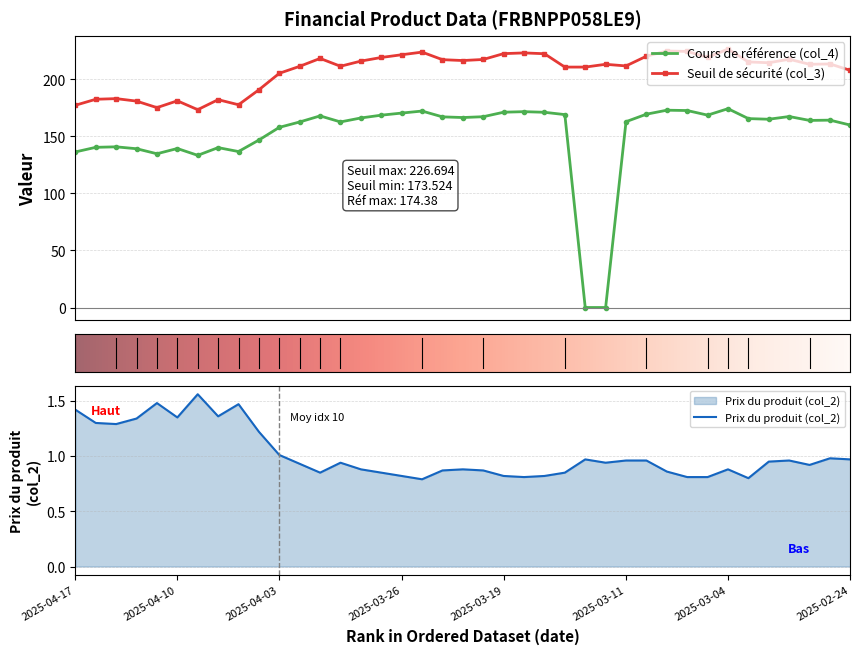

Is it true that Prix du produit (col_2) equals 0.3 at 19?

False